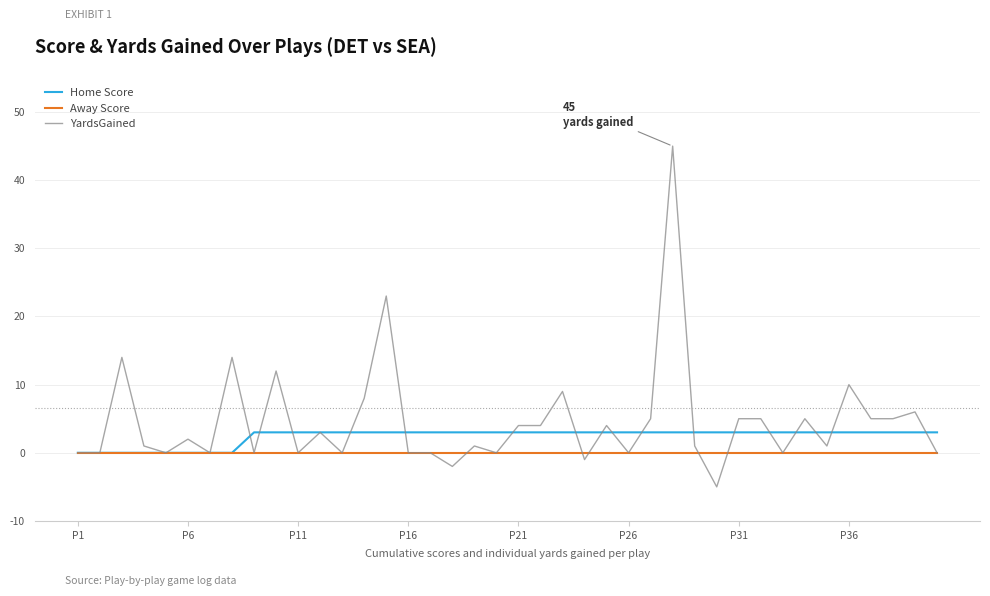

Is this an area chart (filled region under the line)?

No